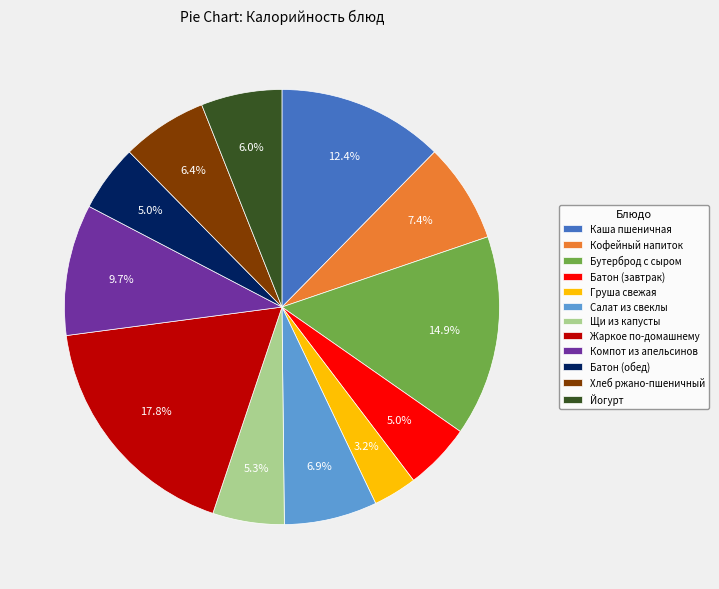

How many slices are in this pie chart?

12